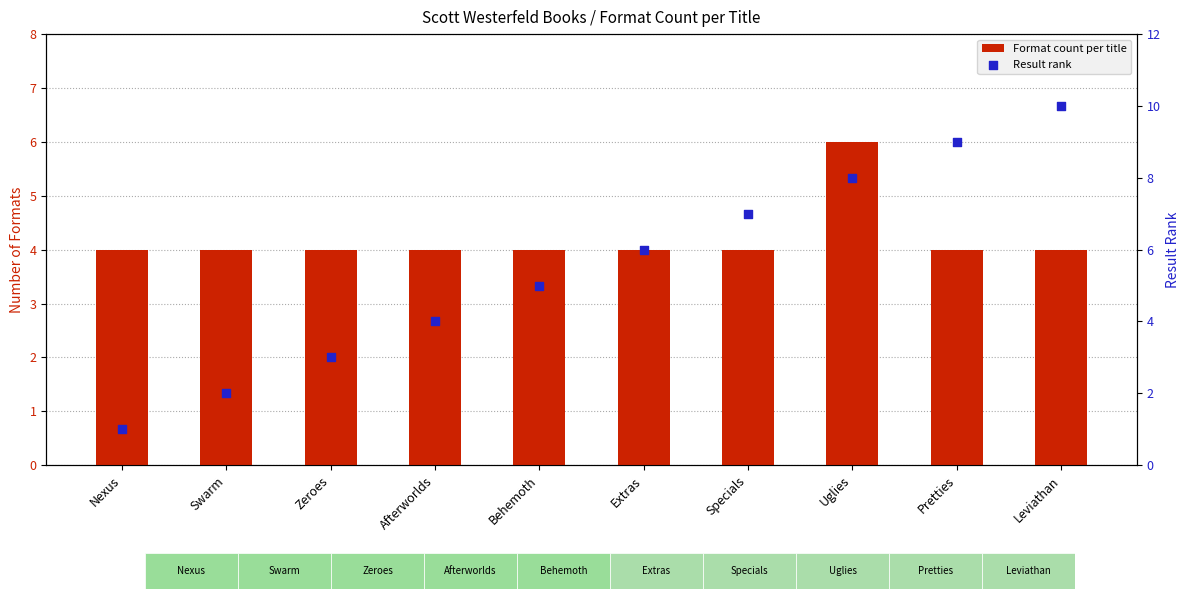

At which category is the sum across all series the highest?

Uglies